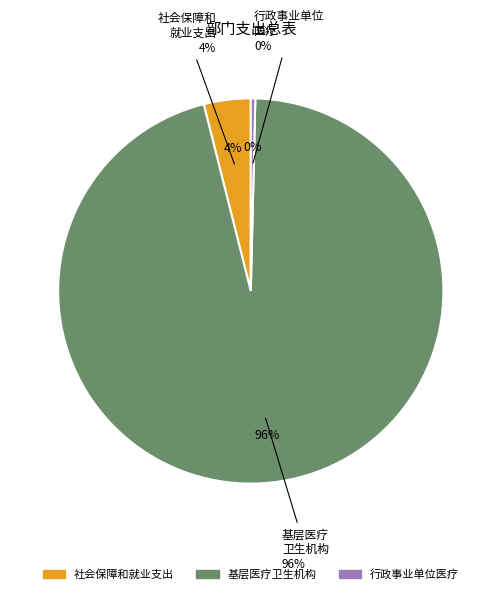

Does 行政事业单位医疗 account for over 50% of the chart?

No